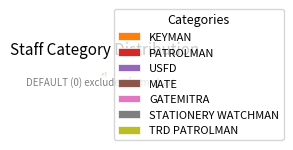

To the nearest percent, what is the difference between the GATEMITRA and USFD slice percentages?

7%